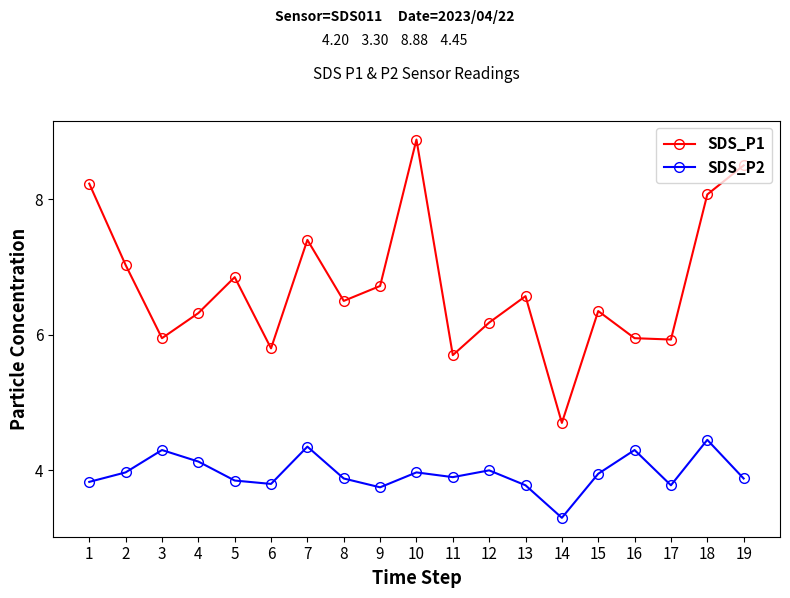

What are all the series names shown in the legend?

SDS_P1, SDS_P2